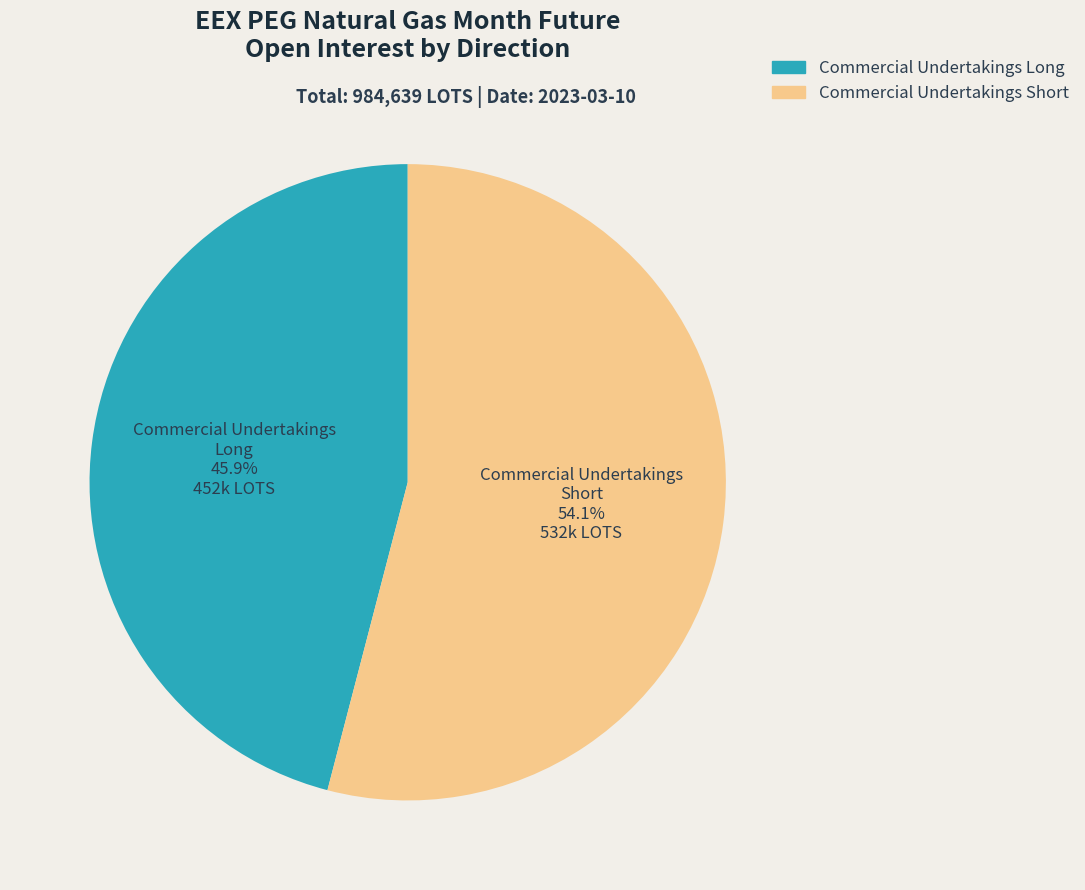

Rank the categories by value from lowest to highest.

Commercial Undertakings Long, Commercial Undertakings Short